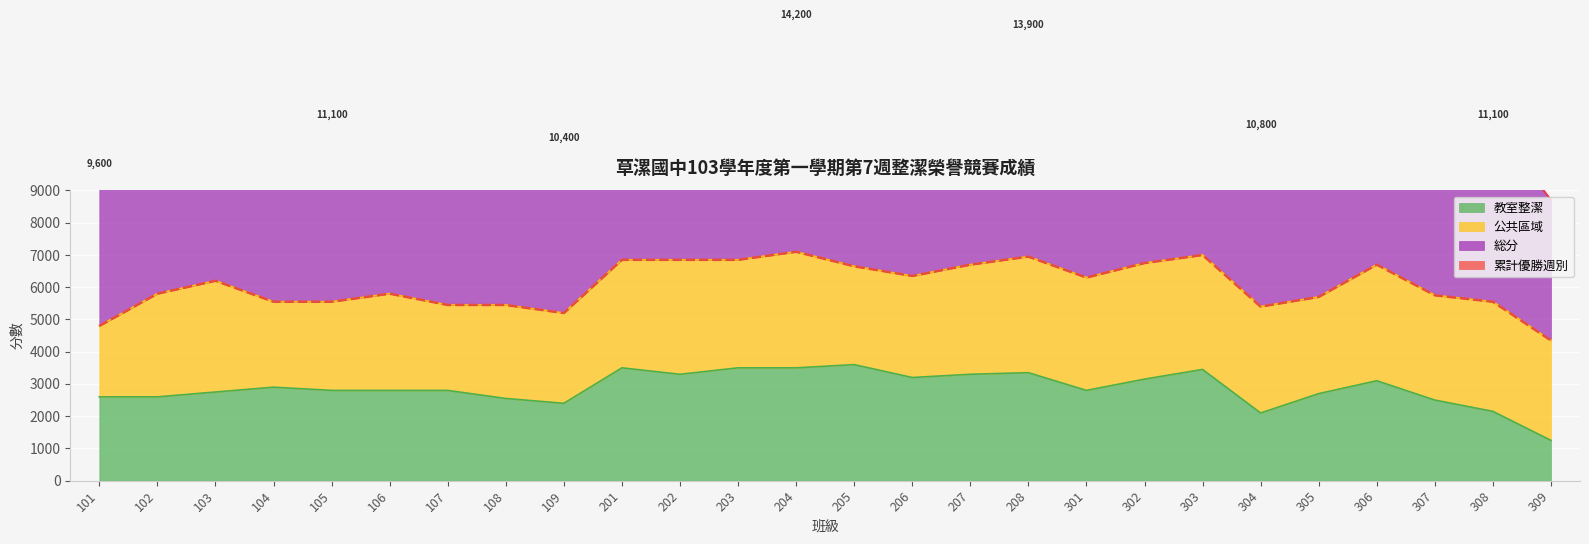

Is the value of 総分 at 108 greater than the value of 教室整潔 at 304?

Yes